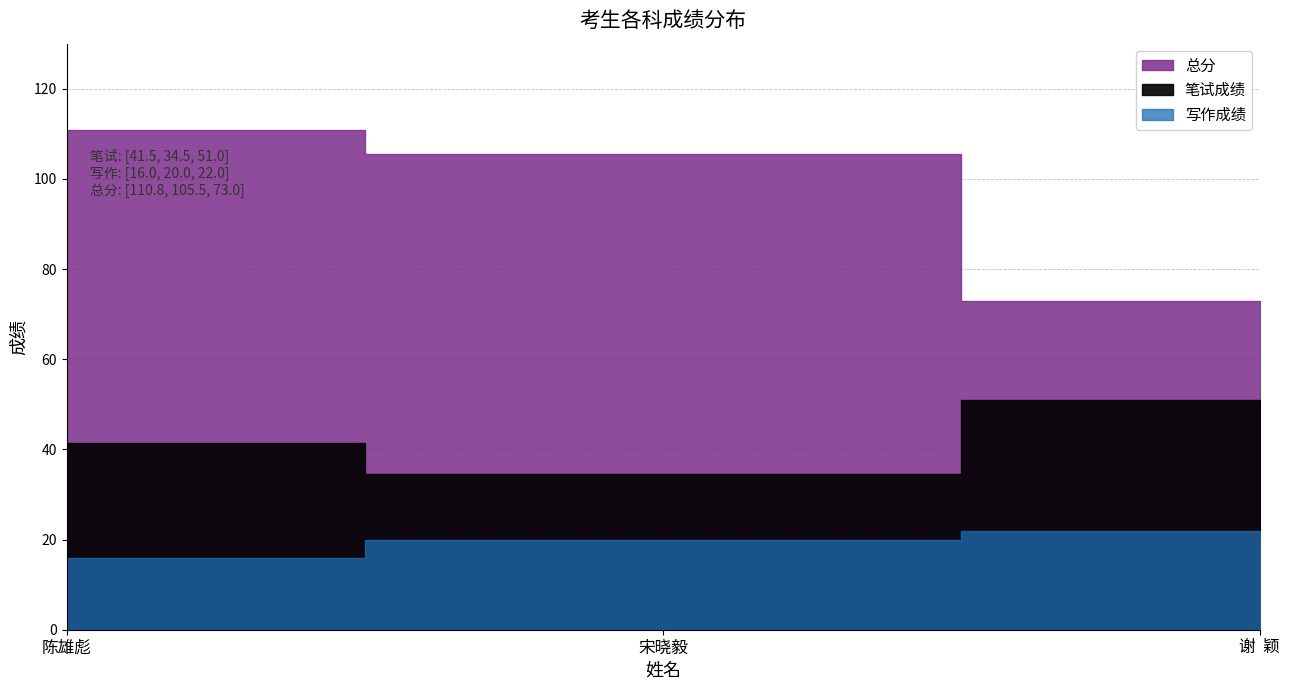

What is the approximate value of 笔试成绩 at 陈雄彪?

41.5